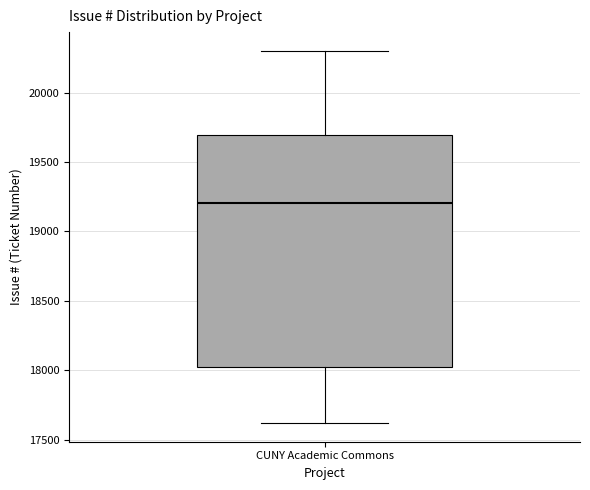

Where is the lower edge of the box for CUNY Academic Commons on the y-axis? The values are not printed on the chart, so give them approximately, as read against the axis.

18000